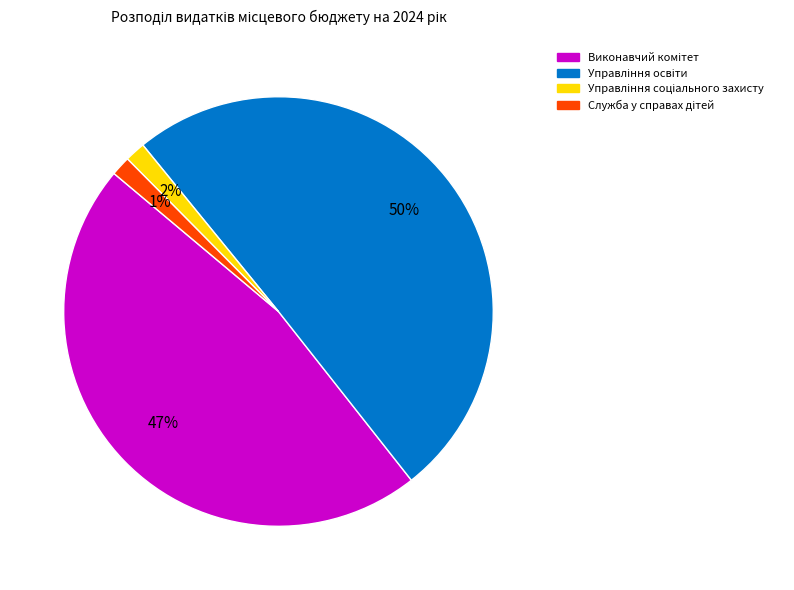

To the nearest percent, what is the average slice percentage?

25%